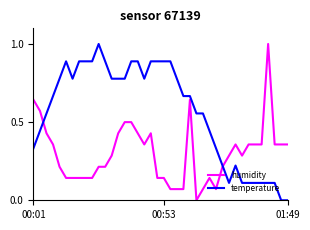

After their last crossing, which series has the higher values: humidity or temperature?

humidity